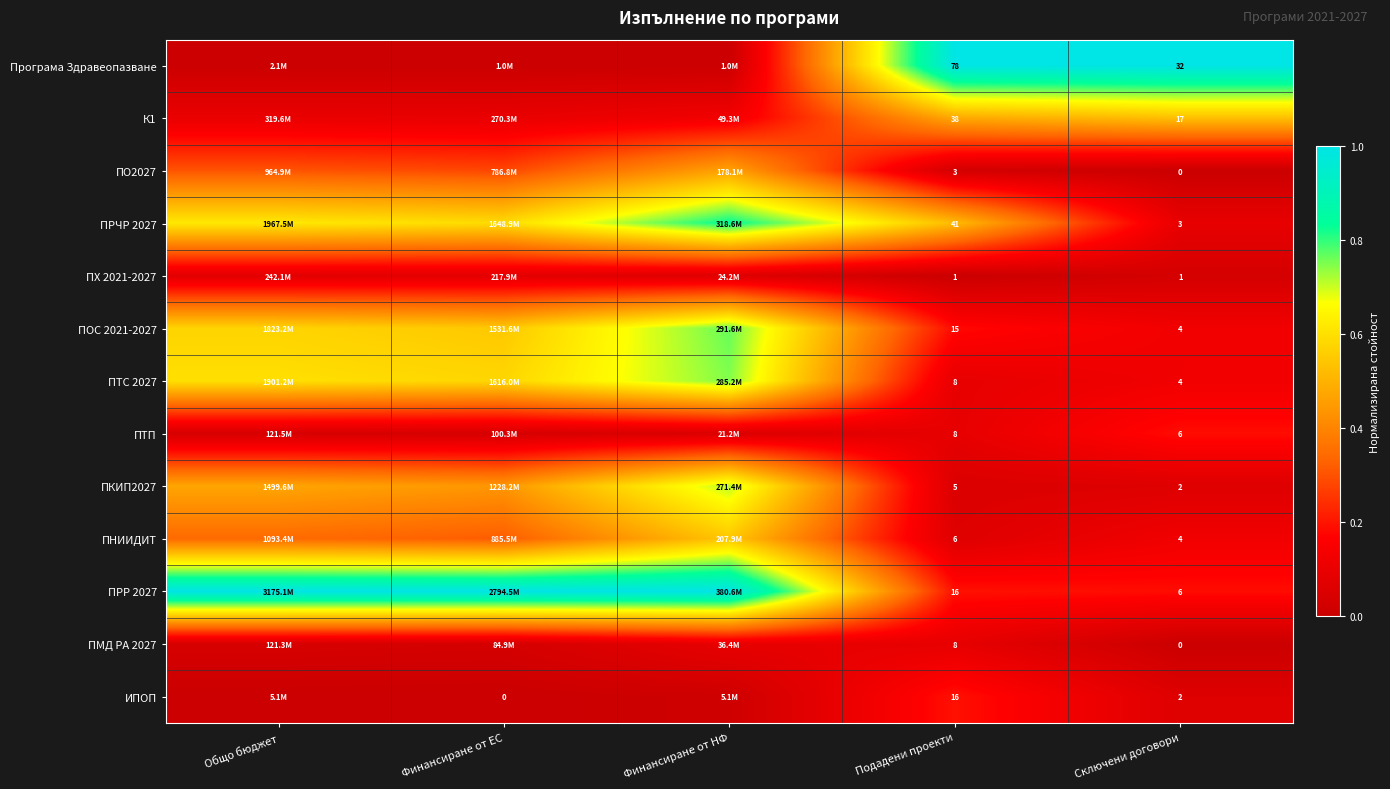

Between Подадени проекти and Сключени договори, which series saw the biggest shift?

Програма Здравеопазване